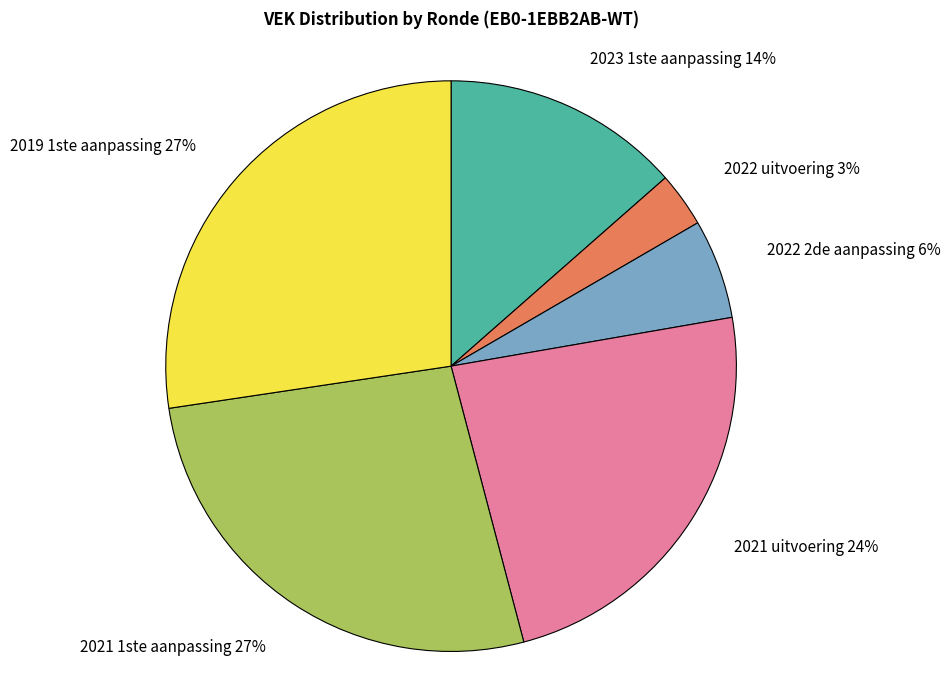

Combined, do 2022 uitvoering and 2022 2de aanpassing account for over 50%?

No